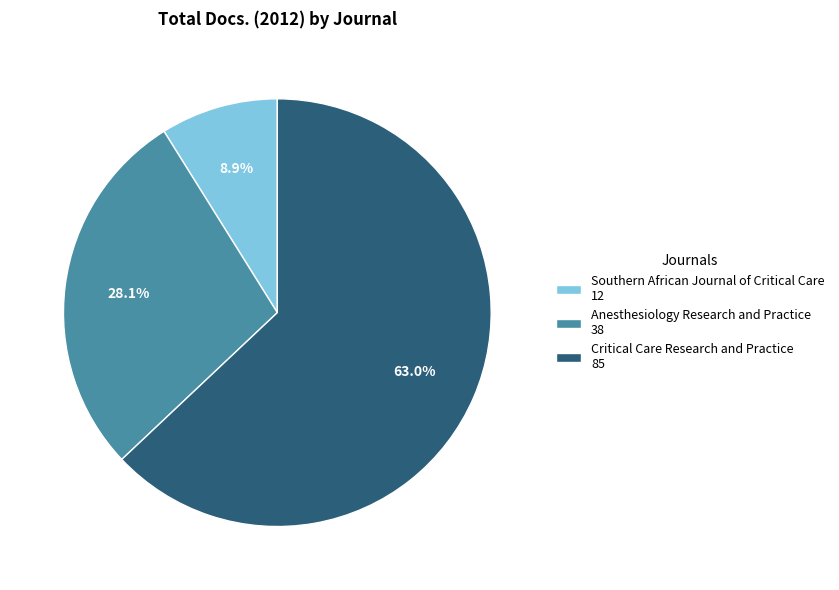

Is Southern African Journal of Critical Care the majority of the pie?

No